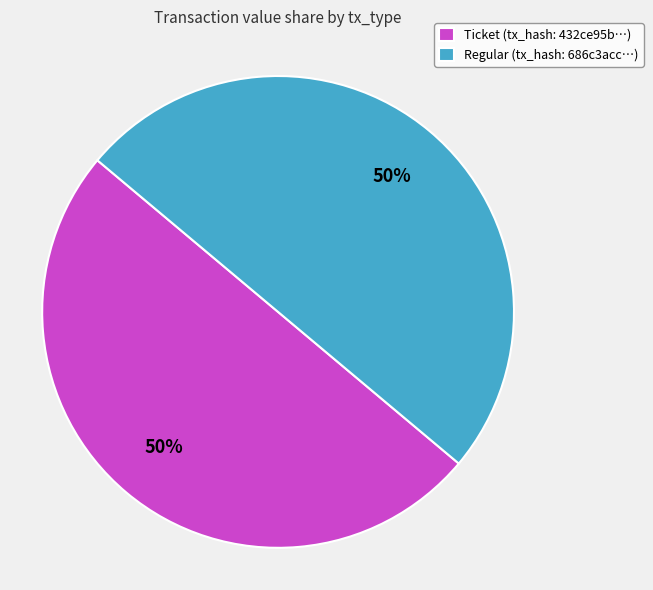

To the nearest percent, what is the average slice percentage?

50%